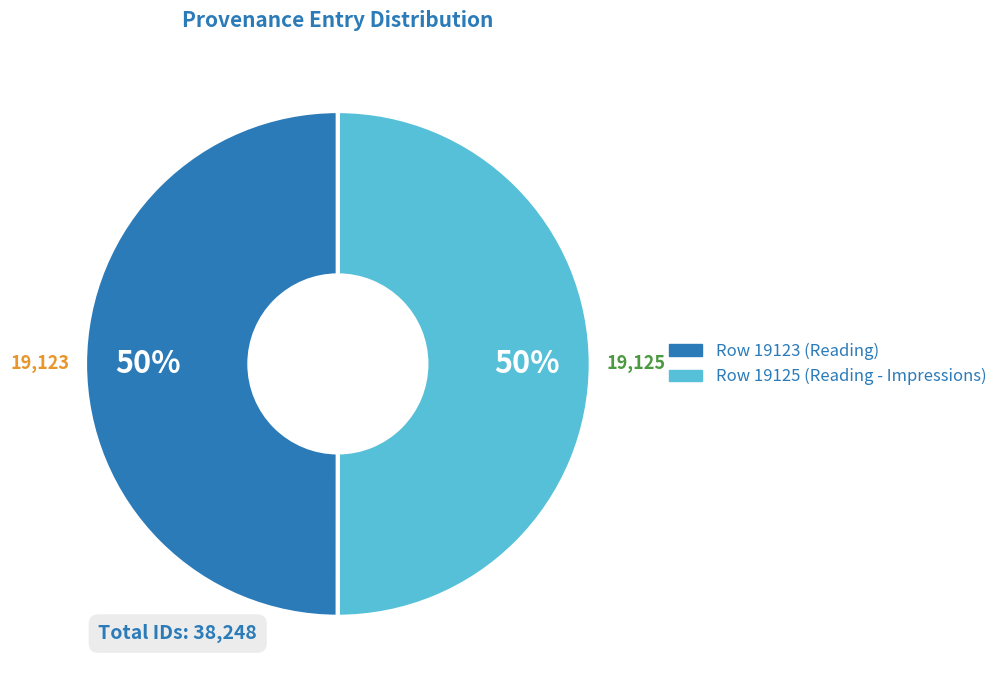

Count the number of slices in the pie.

2